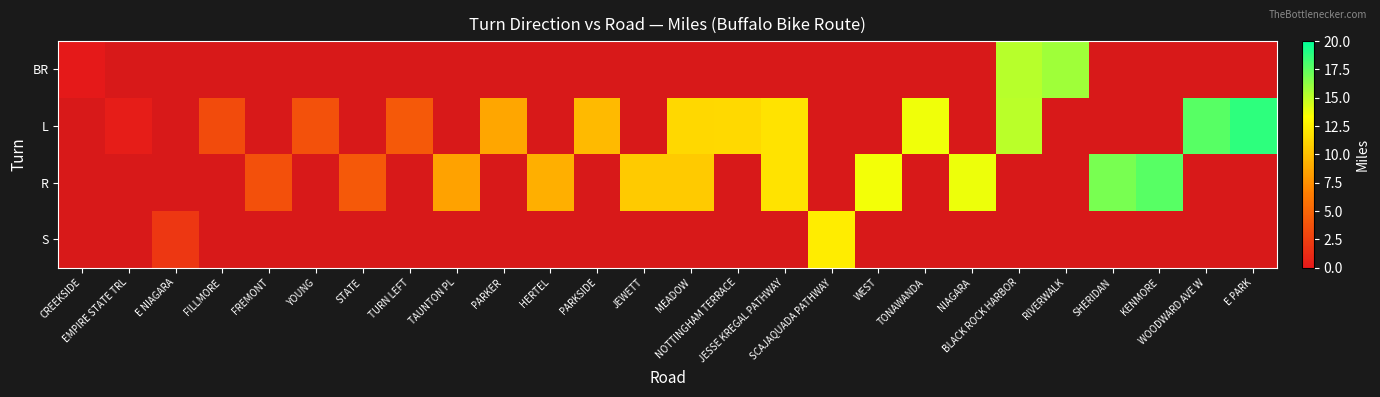

Is the value of S at SCAJAQUADA PATHWAY greater than the value of L at WOODWARD AVE W?

No